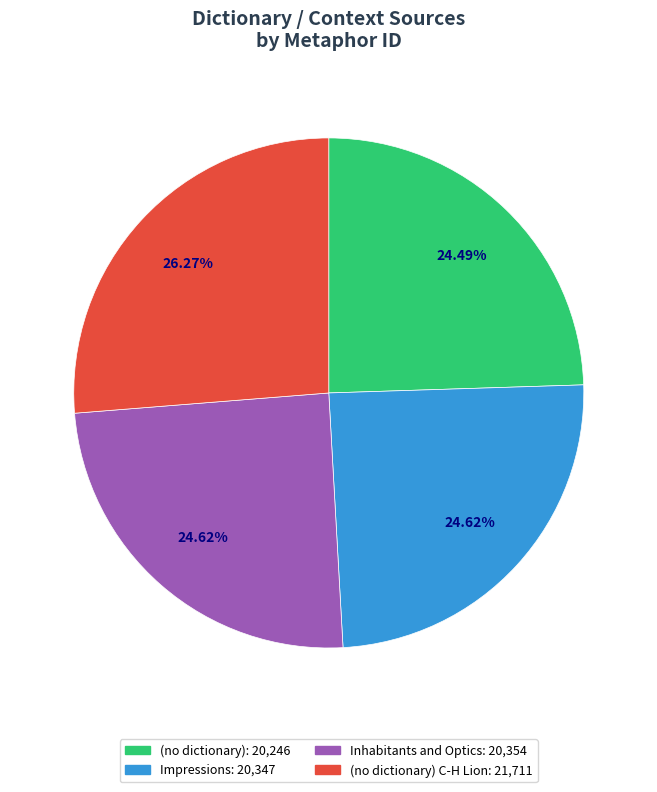

Is there any slice that represents more than half of the pie?

No